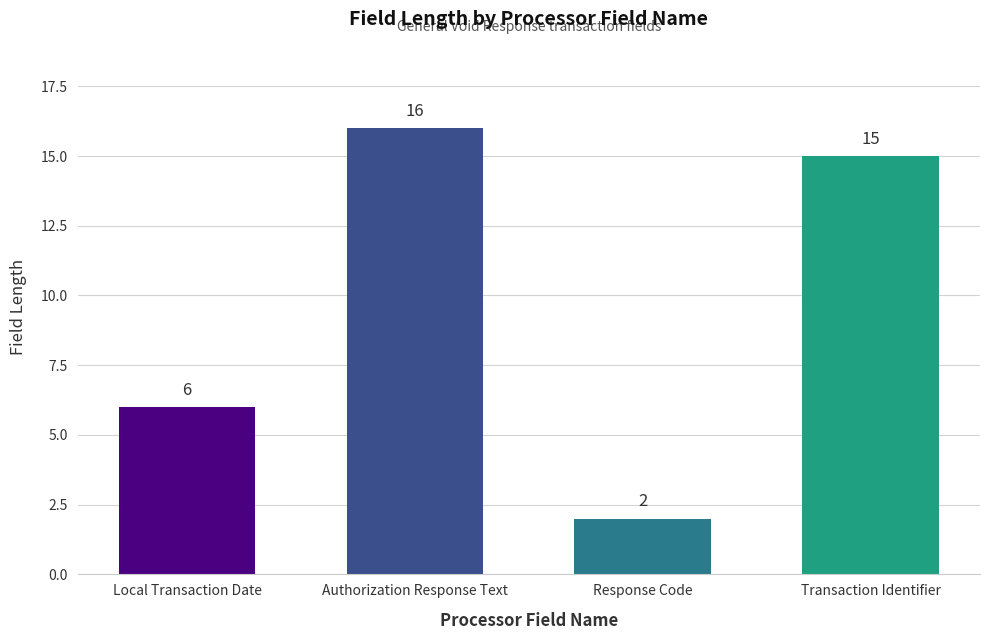

At which label is the value closest to 9?

Local Transaction Date